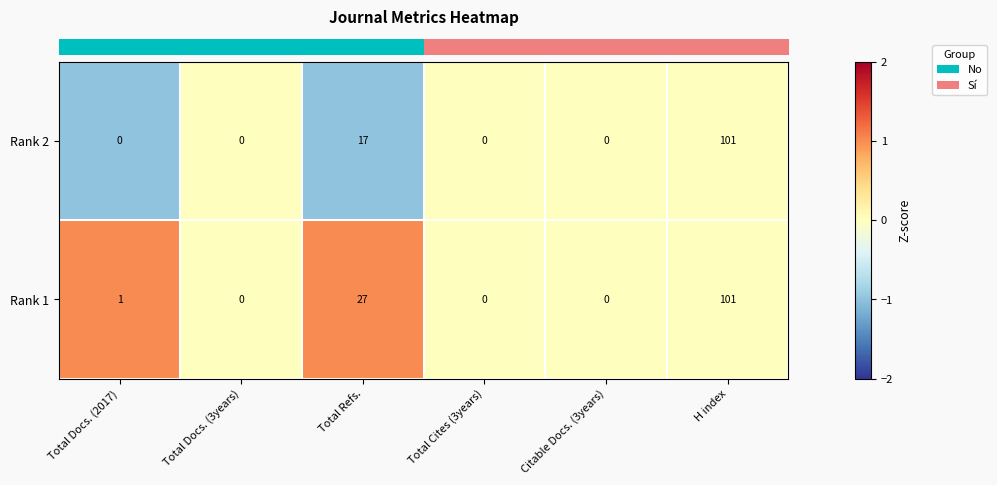

At which category is the sum across all series the highest?

H index